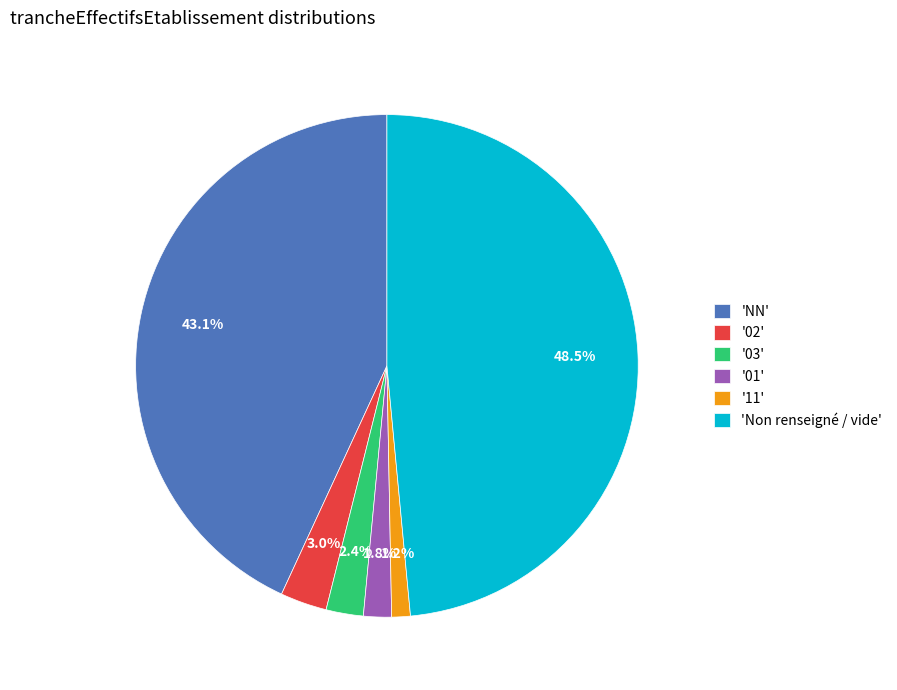

Which slice is the largest?

'Non renseigné / vide'